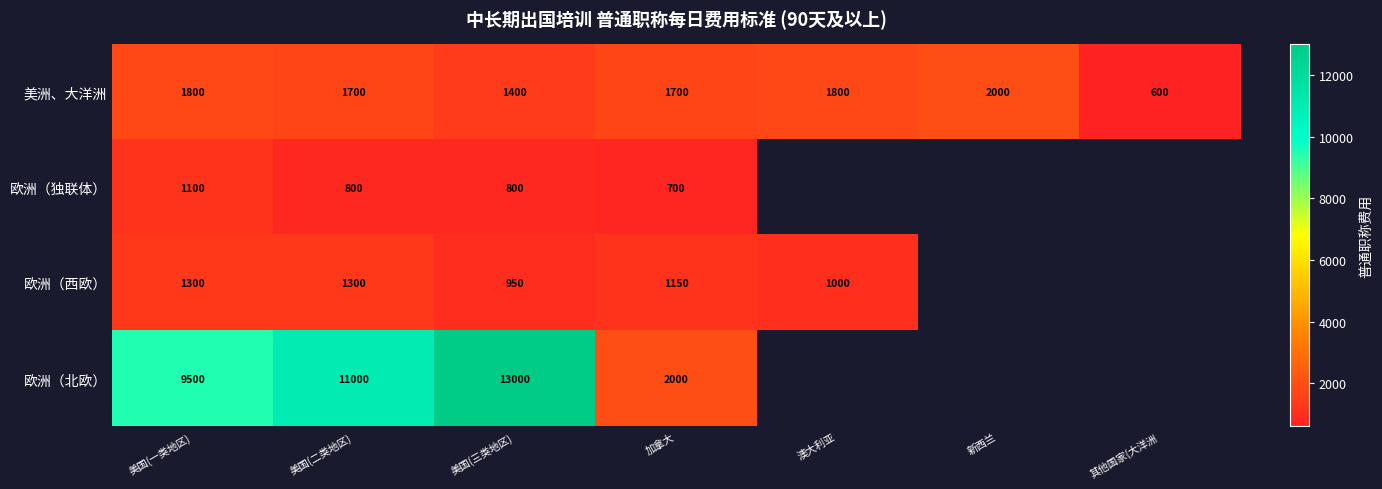

What is the minimum value for 美洲、大洋洲?

600